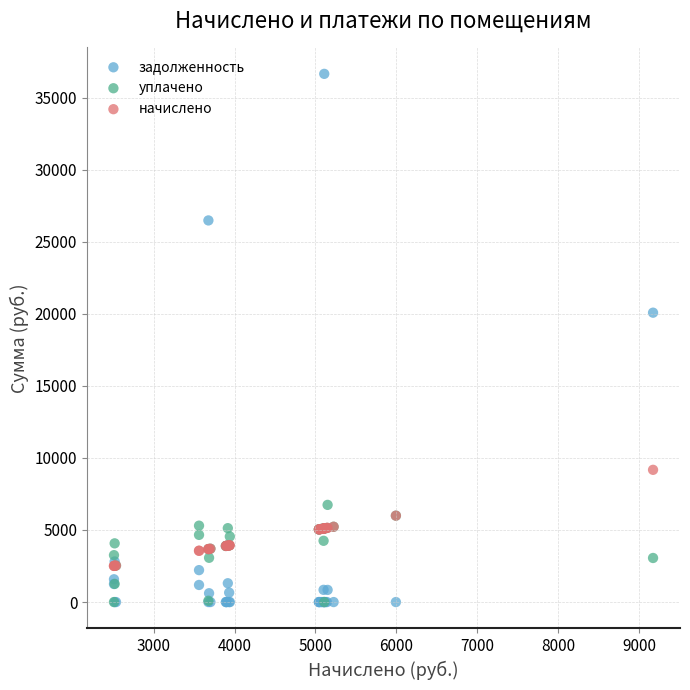

Which series has the largest Y range (max minus min)?

задолженность